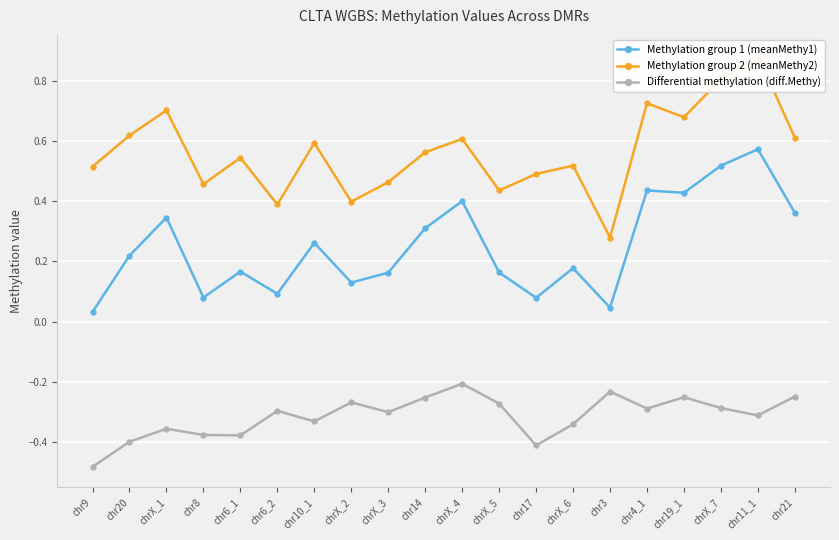

Which series has the largest range (max minus min)?

Methylation group 2 (meanMethy2)